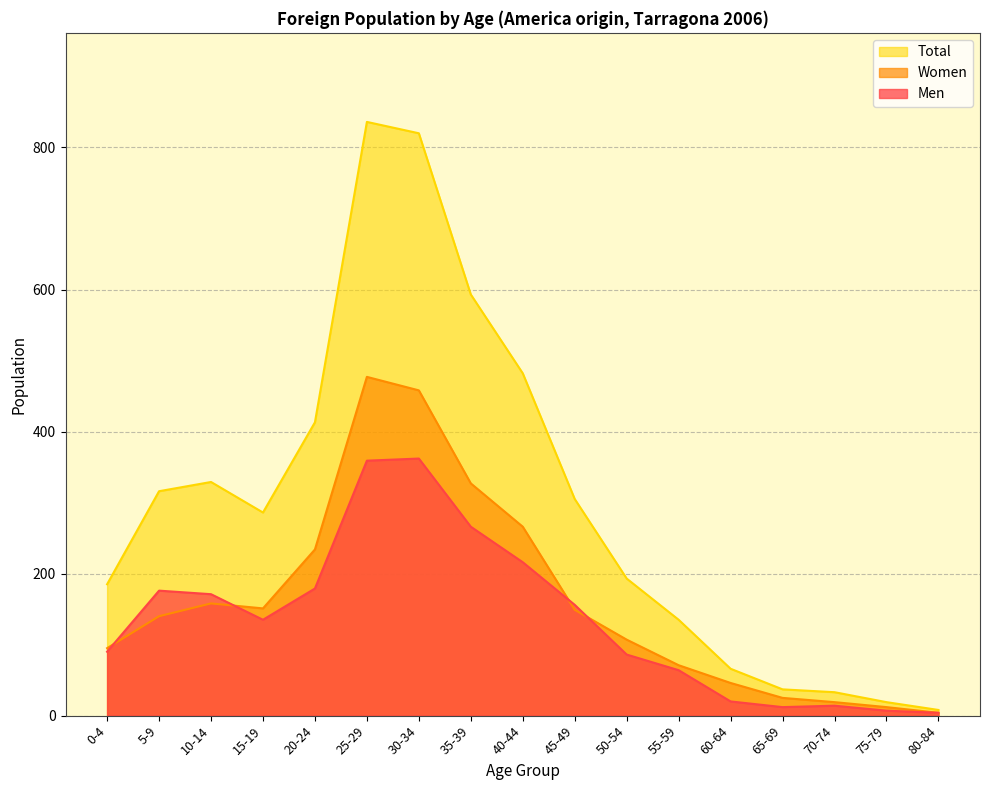

Rank the series by their maximum value, from highest to lowest.

Total, Women, Men